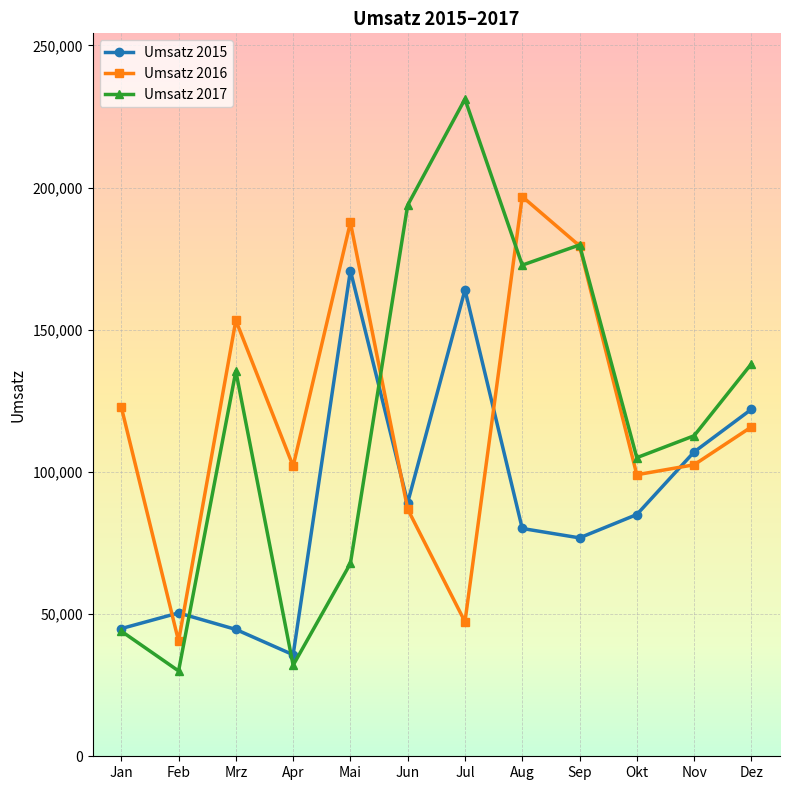

What is the value of the Umsatz 2016 point at the 8th from the left?

196800